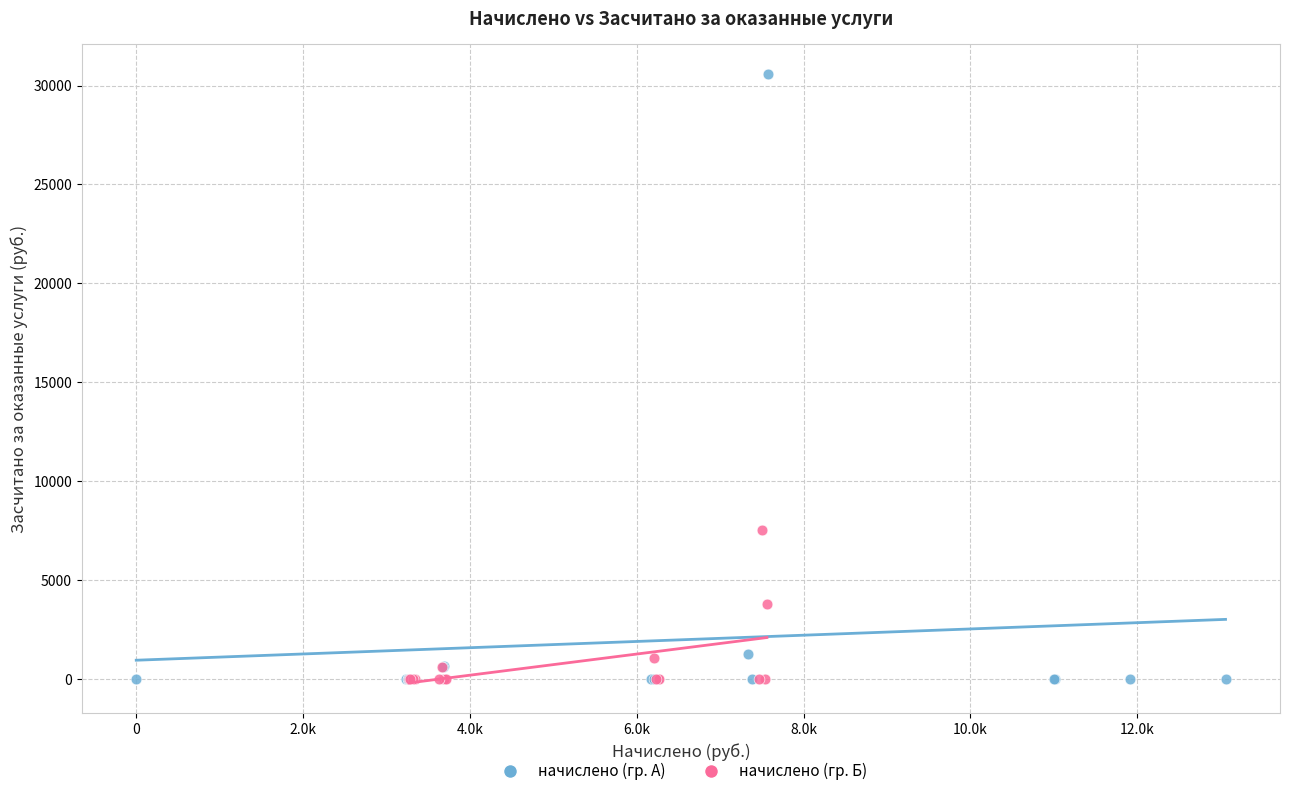

Which series reaches the maximum Y coordinate?

начислено (гр. А)